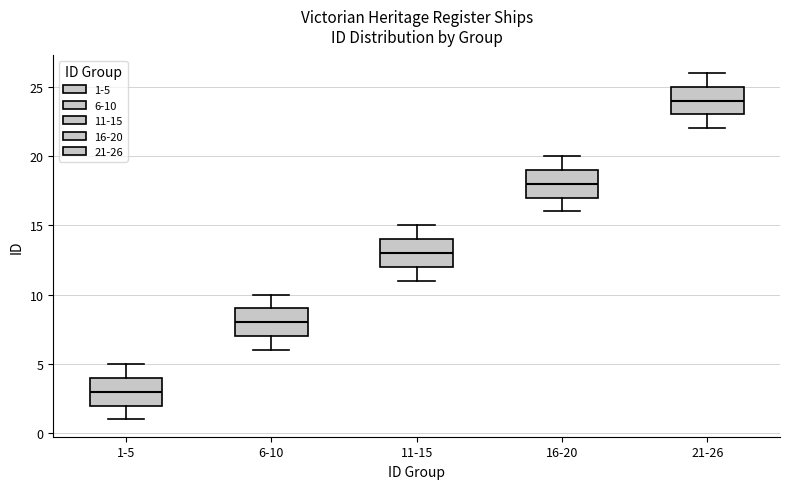

Where does the upper whisker of the box for 21-26 end on the y-axis? The values are not printed on the chart, so give them approximately, as read against the axis.

26